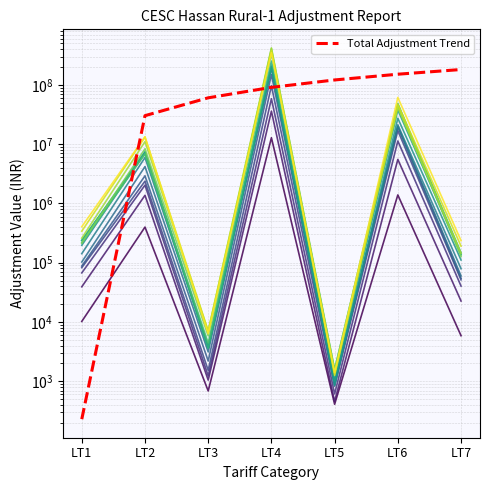

Where is the data nearest to the value 90660736?

LT4